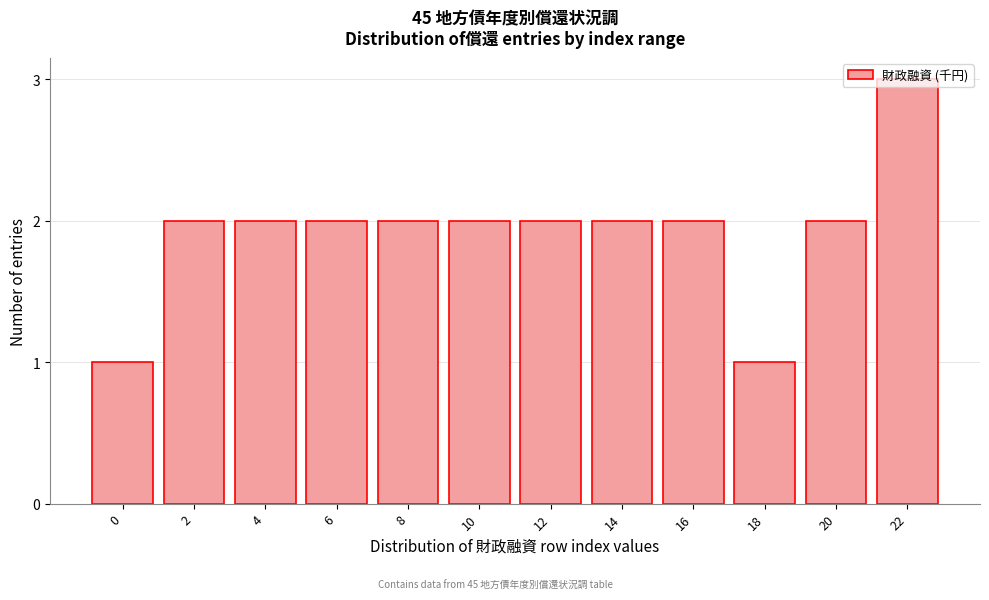

What is the sum of all values?

23